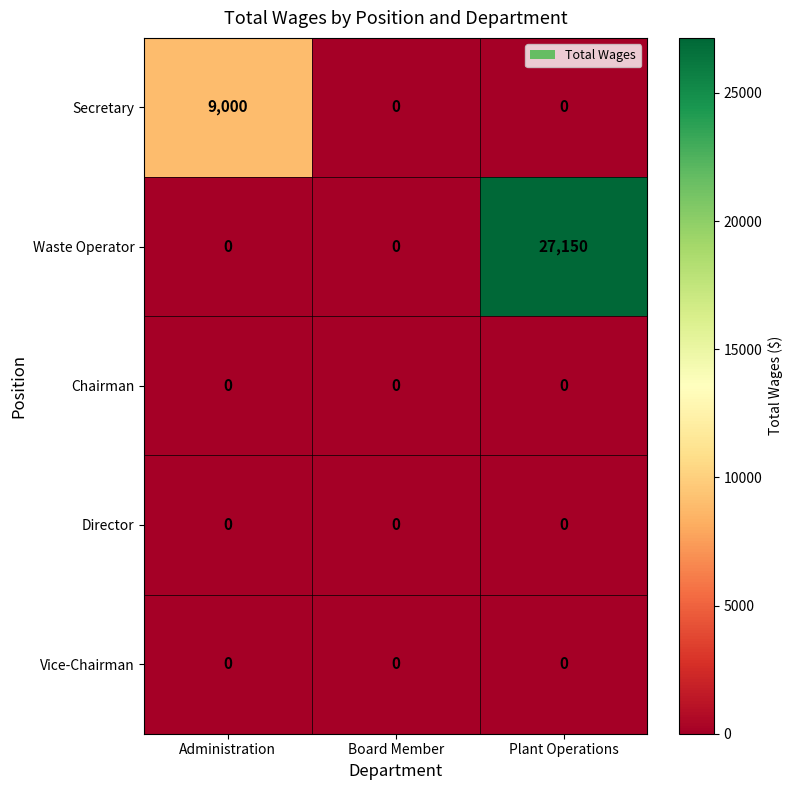

Reading right to left, what are all the values shown in this chart?

Secretary: 0	0	9000
Waste Operator: 27150	0	0
Chairman: 0	0	0
Director: 0	0	0
Vice-Chairman: 0	0	0